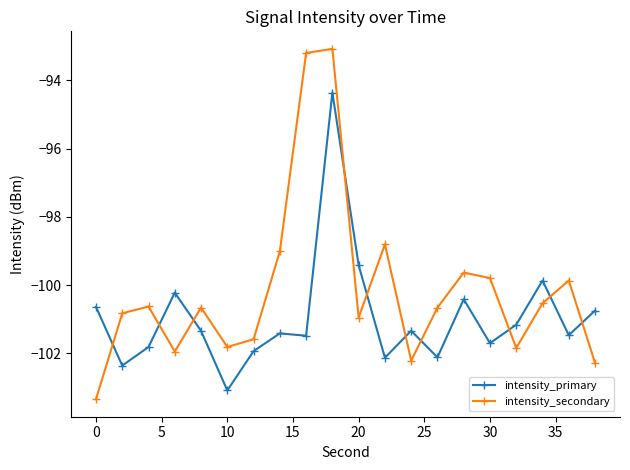

What is the sum of all intensity_primary values?

-2019.0